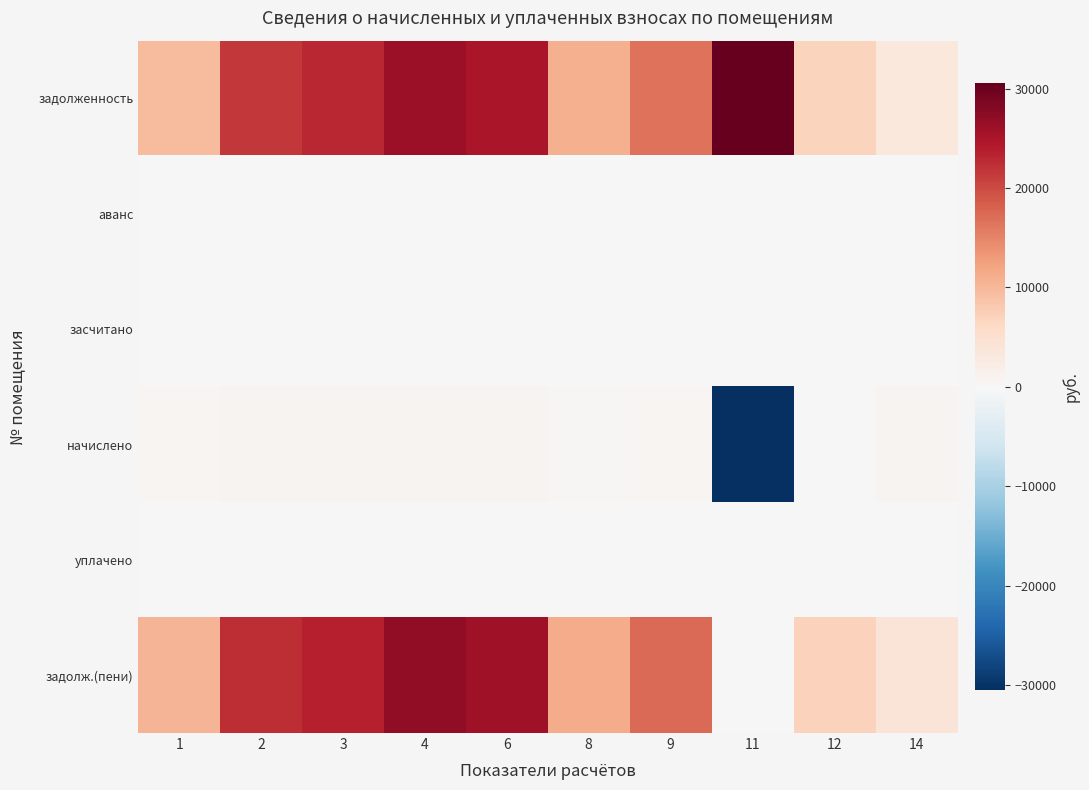

List the series in order of their peak value, highest first.

задолженность, задолж.(пени), начислено, аванс, засчитано, уплачено